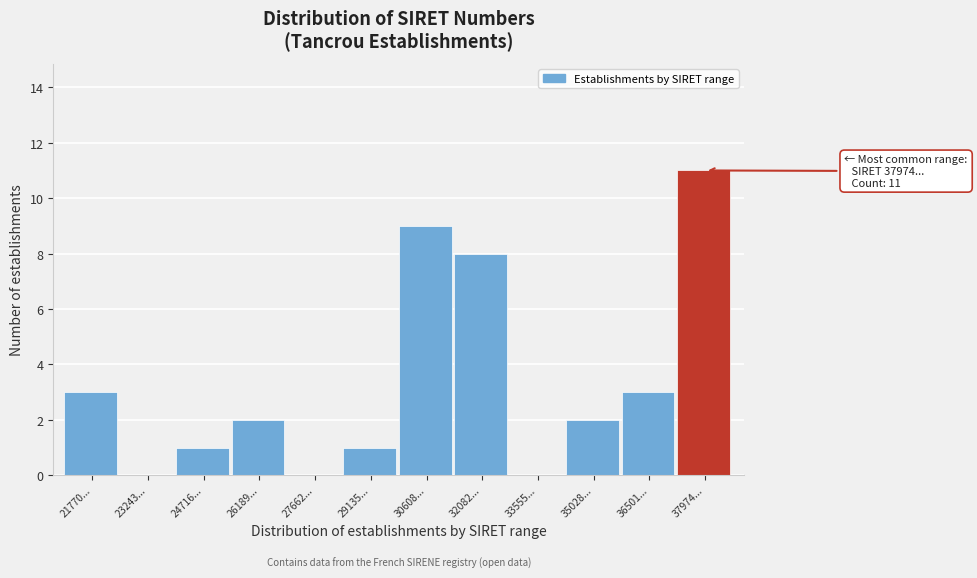

Reading left to right, list all the values displayed in this chart.

21770...=3	23243...=0	24716...=1	26189...=2	27662...=0	29135...=1	30608...=9	32082...=8	33555...=0	35028...=2	36501...=3	37974...=11